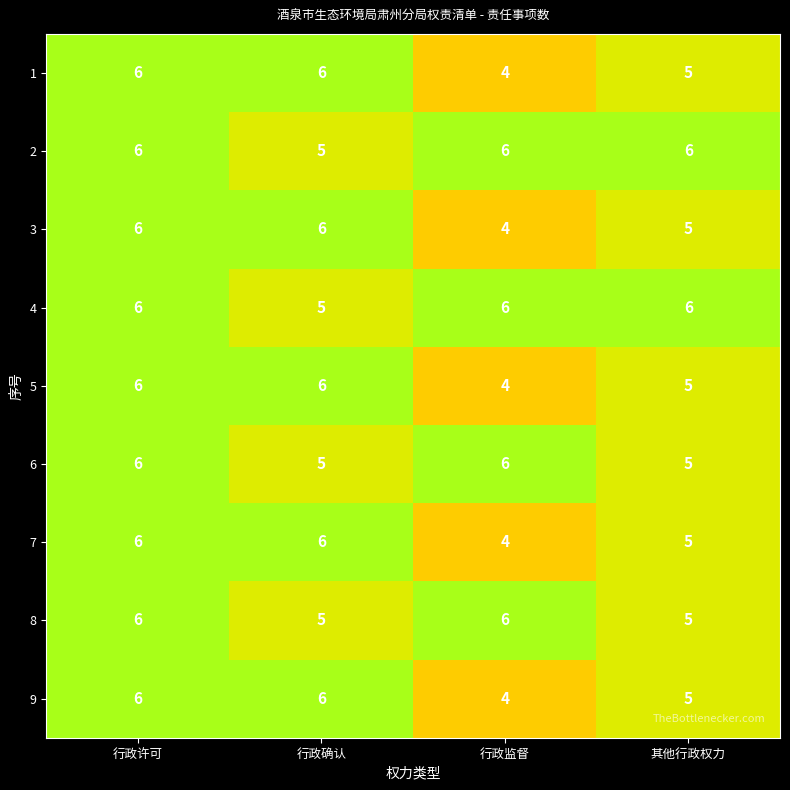

What is the approximate value of 6 at 行政许可?

6